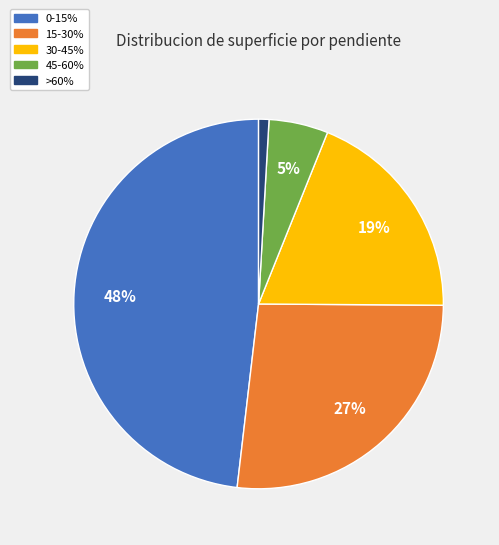

To the nearest percent, what percentage of the pie is >60%?

1%